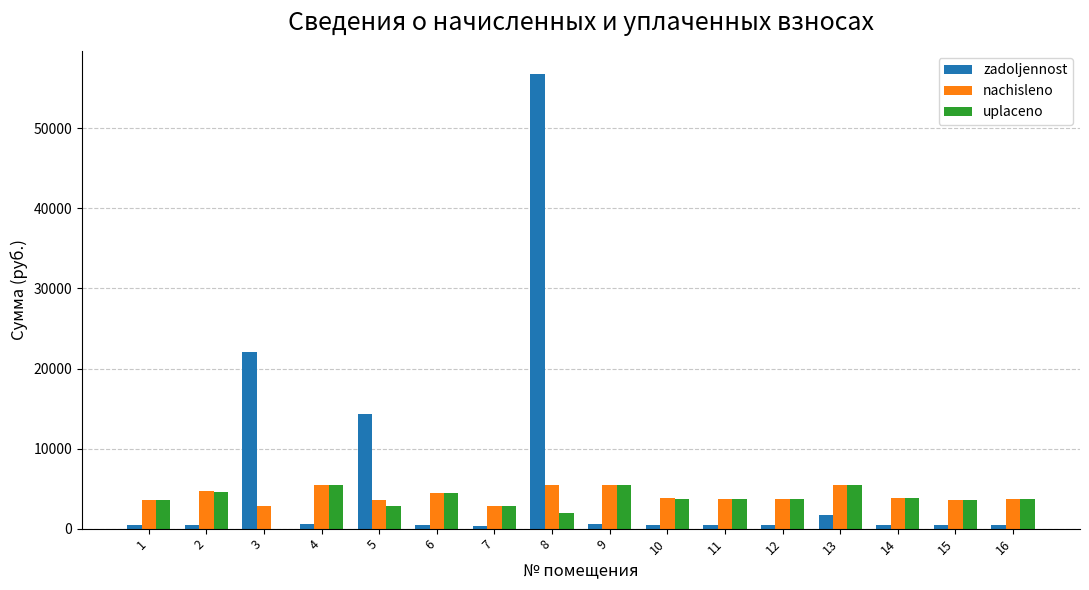

Between 4 and 5, which series saw the biggest shift?

zadoljennost